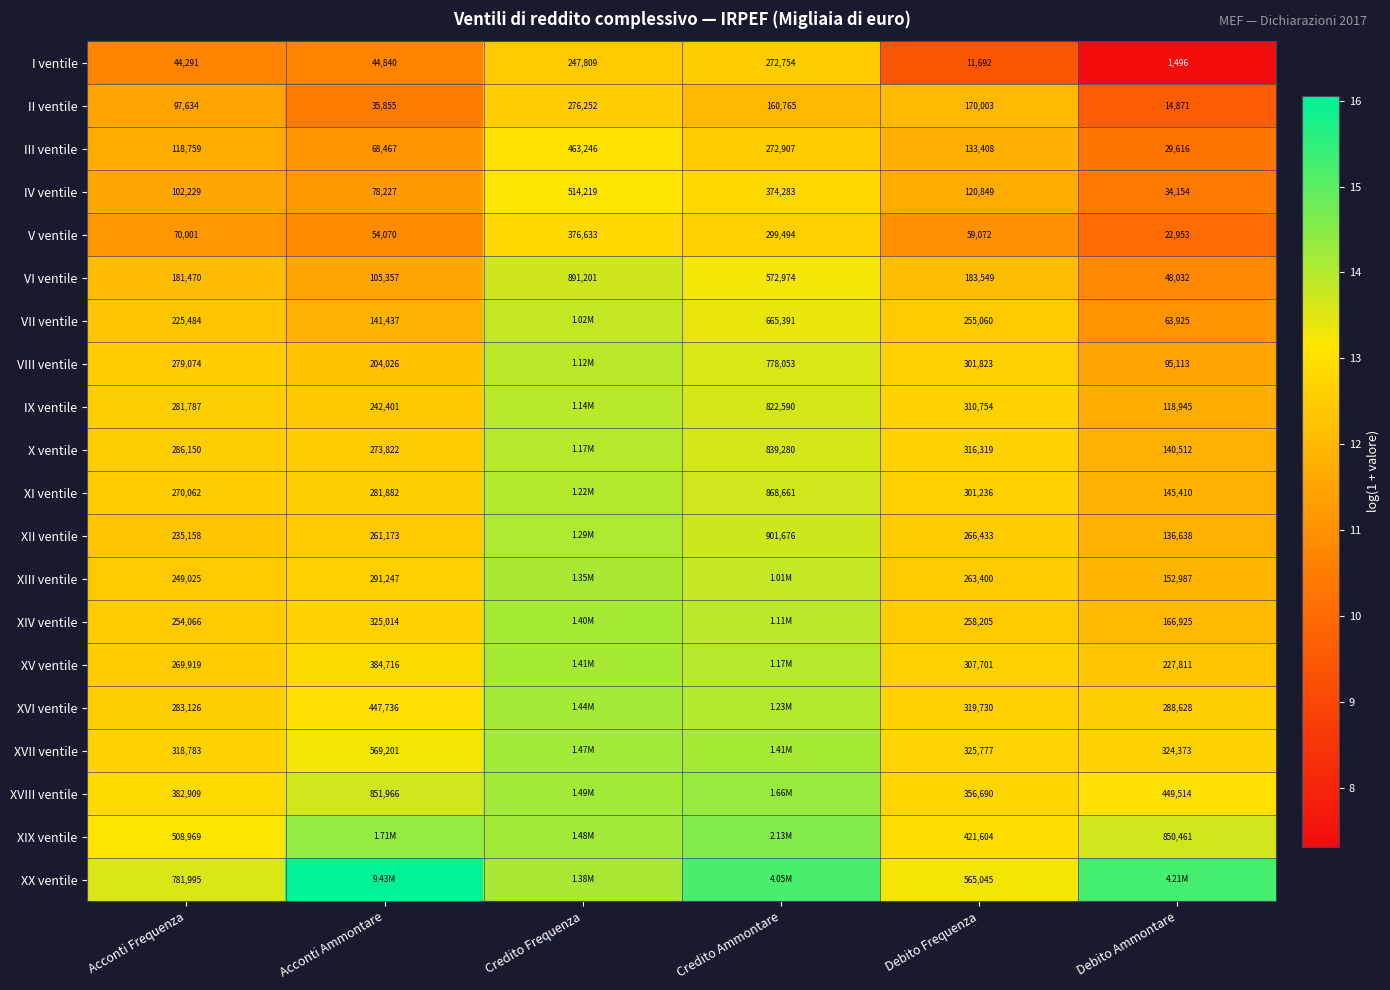

True or false: XIX ventile has a value of 6.6 at Debito Ammontare.

False